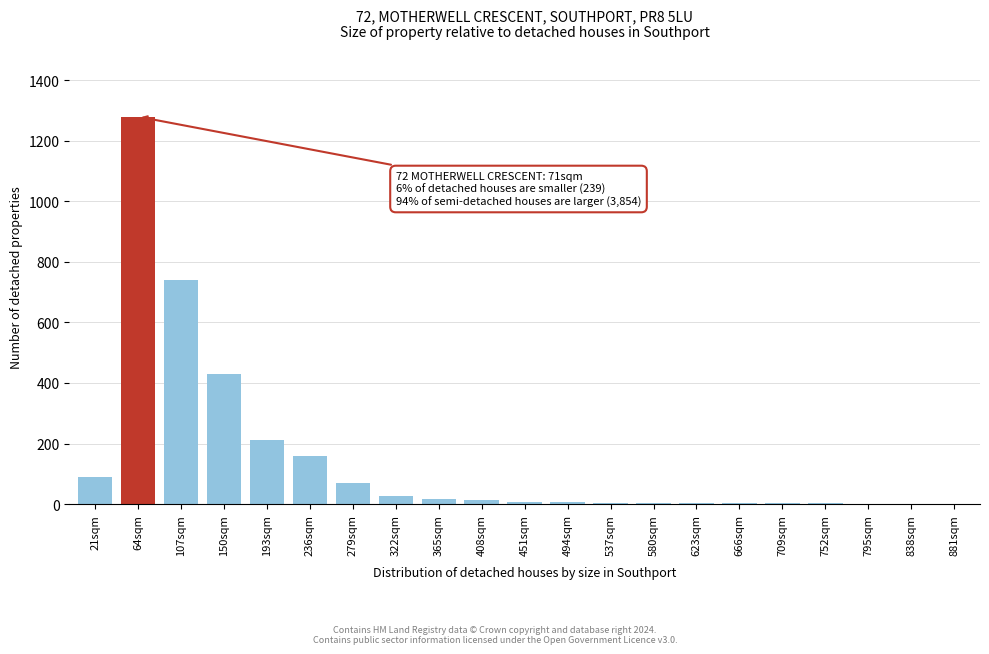

Where is the data nearest to the value 640?

107sqm